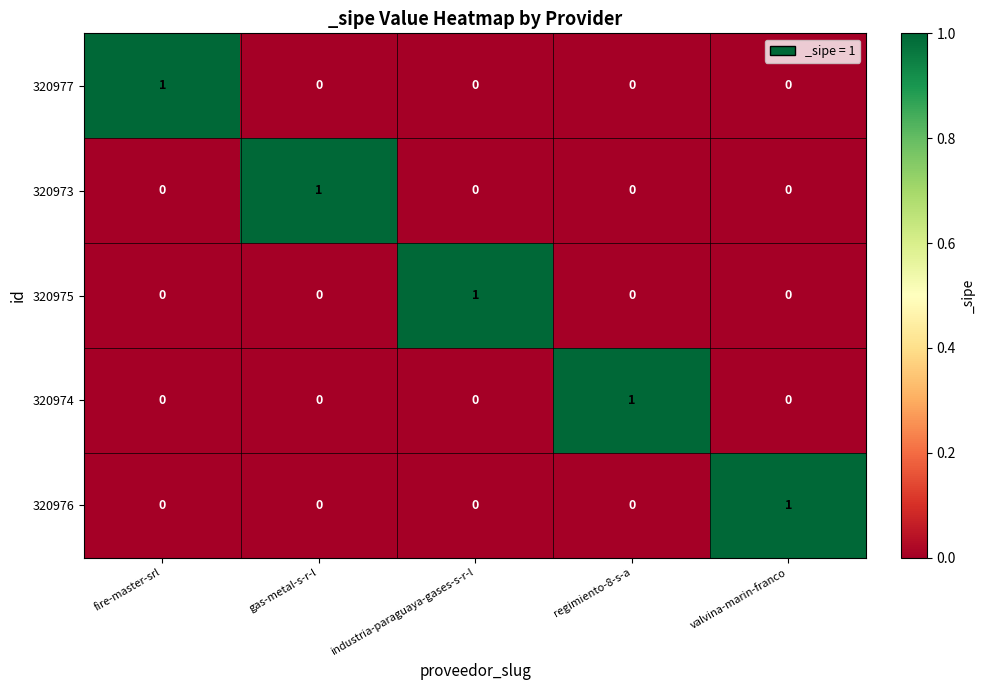

At which label does 320974 reach its peak?

regimiento-8-s-a